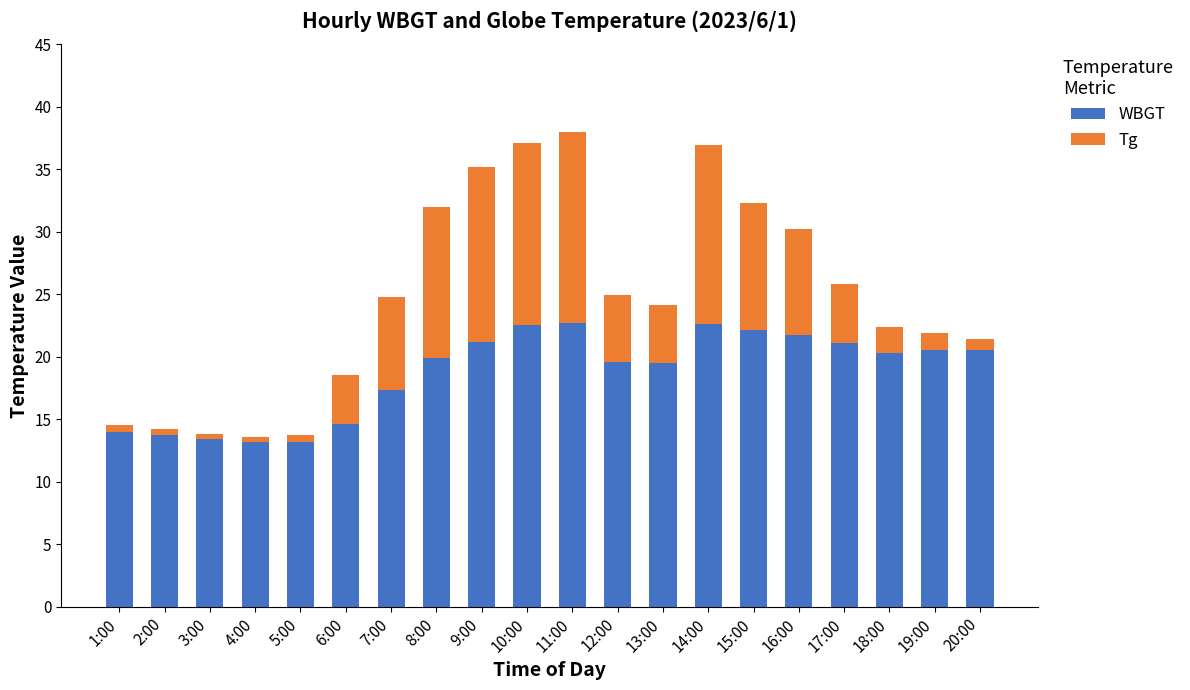

What is the highest value of the WBGT series?

22.7